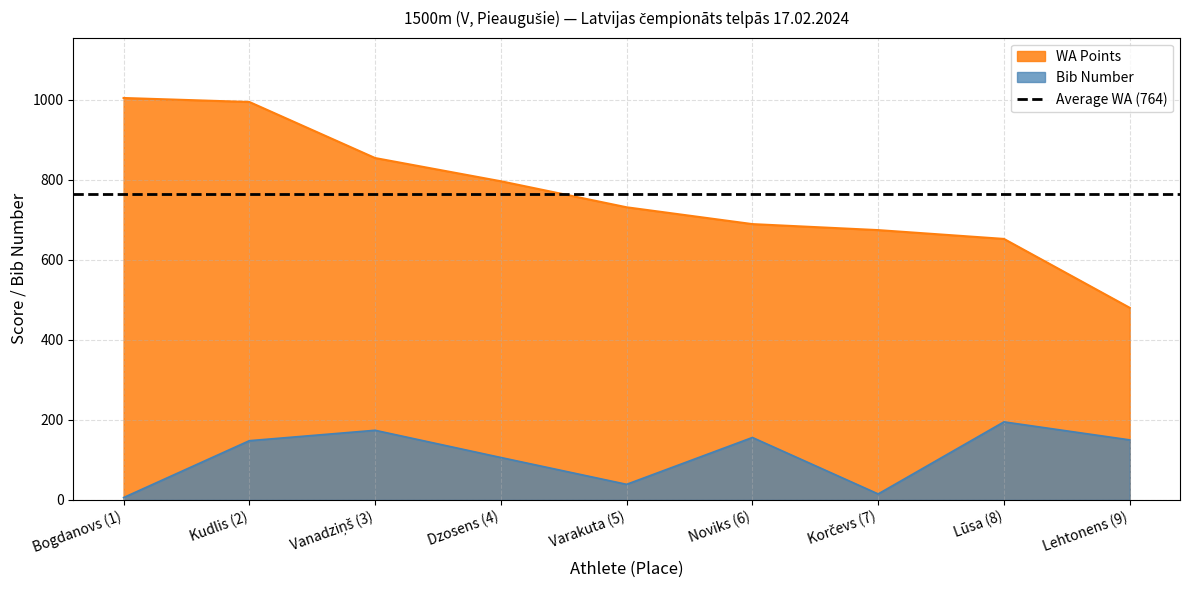

Is the value of Bib Number at Kudlis (2) greater than the value of WA Points at Lūsa (8)?

No